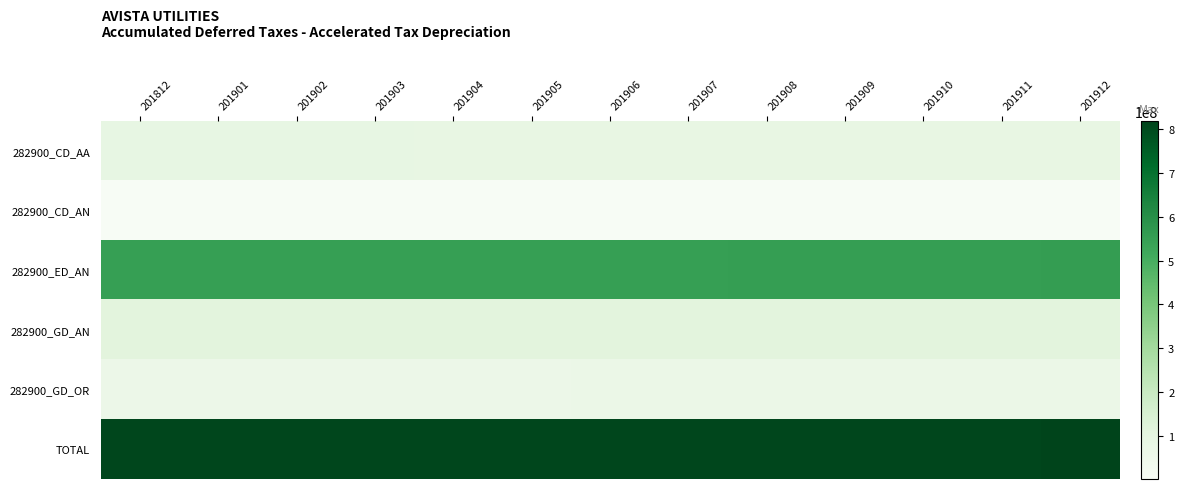

What is the difference between the highest and lowest values at 201911?

811855899.6